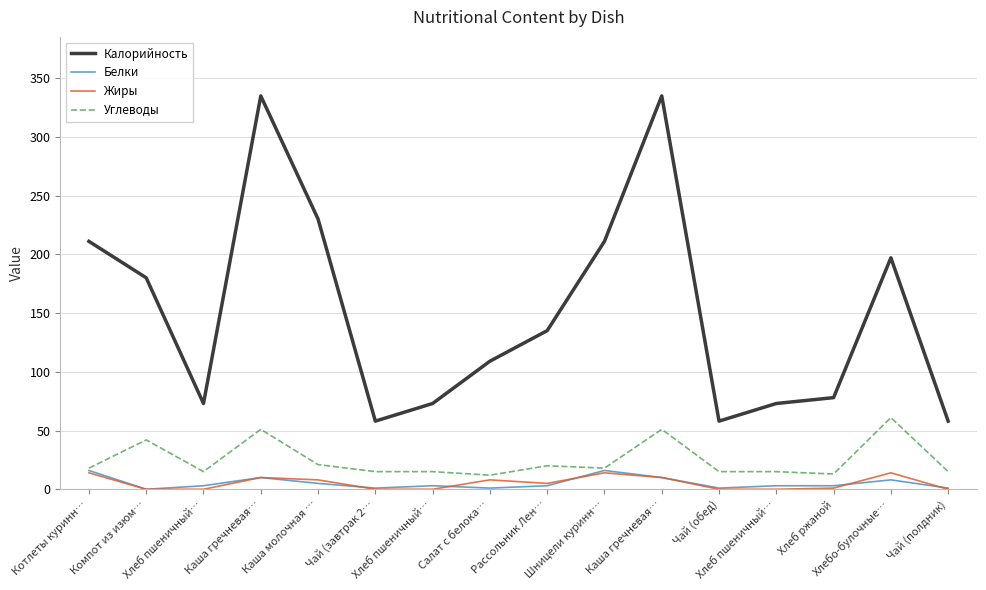

Which category has the lowest value across all series?

Компот из изюм…